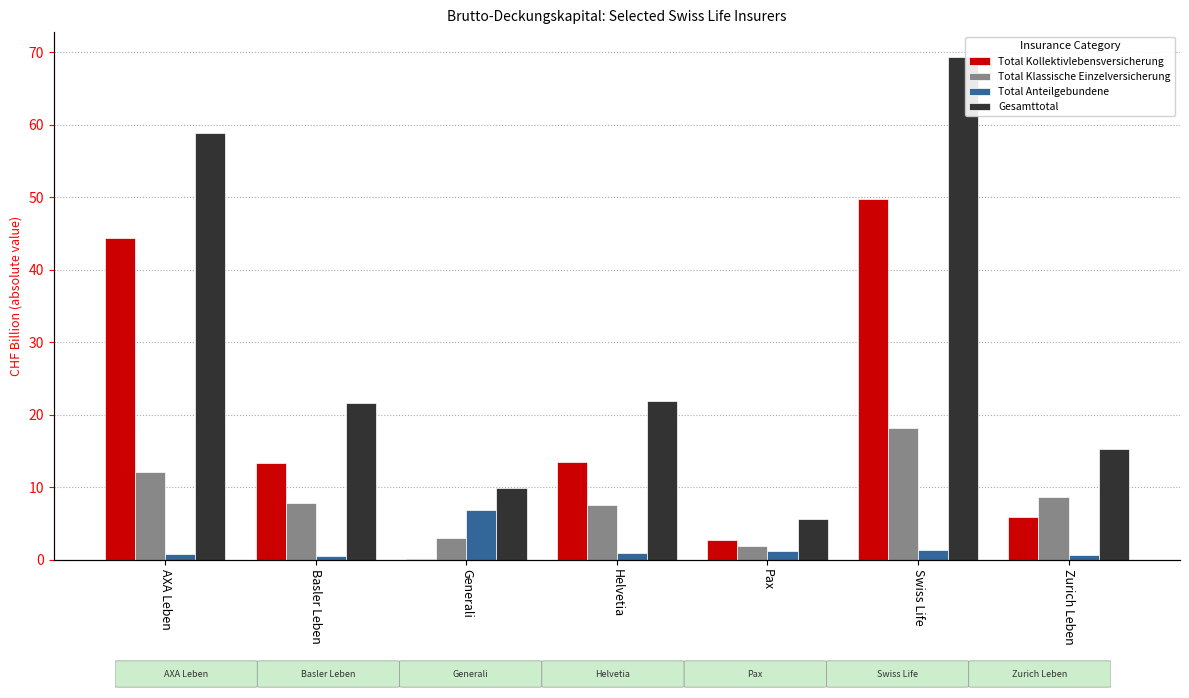

Which category has the lowest value in the Total Anteilgebundene series?

Basler Leben